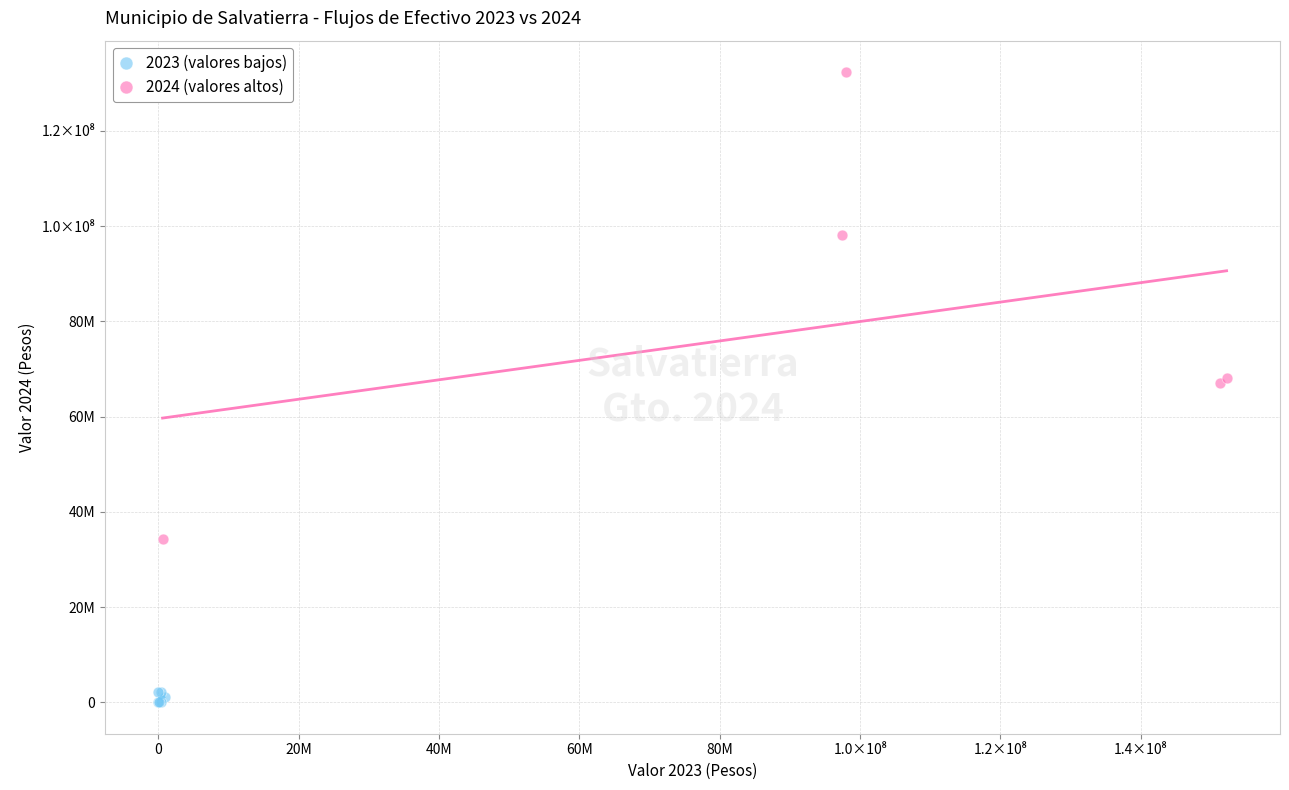

Which series reaches the maximum Y coordinate?

2024 (valores altos)